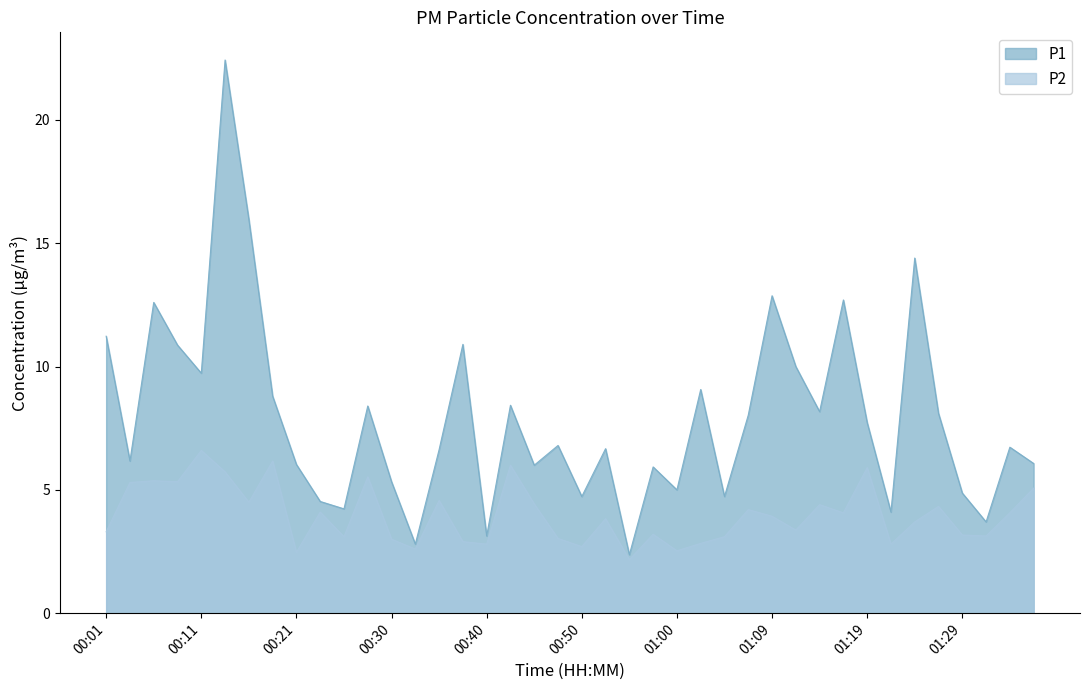

The P1 series shows 2.5 at 00:52. True or false?

False